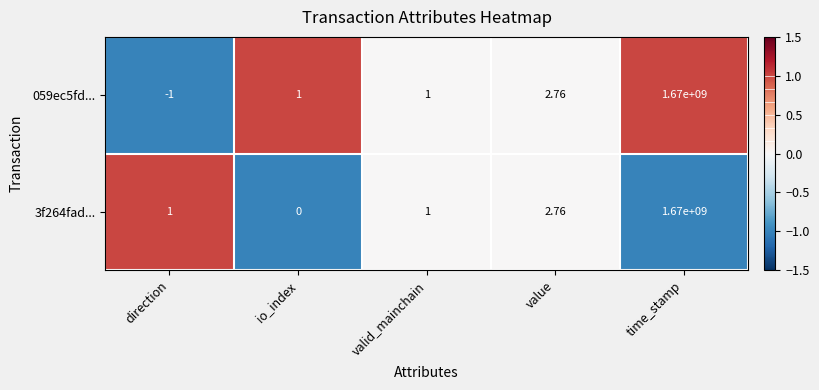

Which category has the highest value in the 059ec5fd... series?

time_stamp